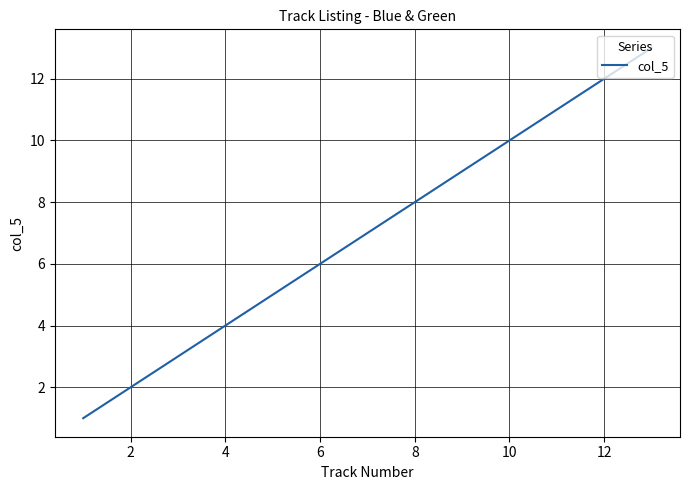

What is the maximum value shown in the chart?

13